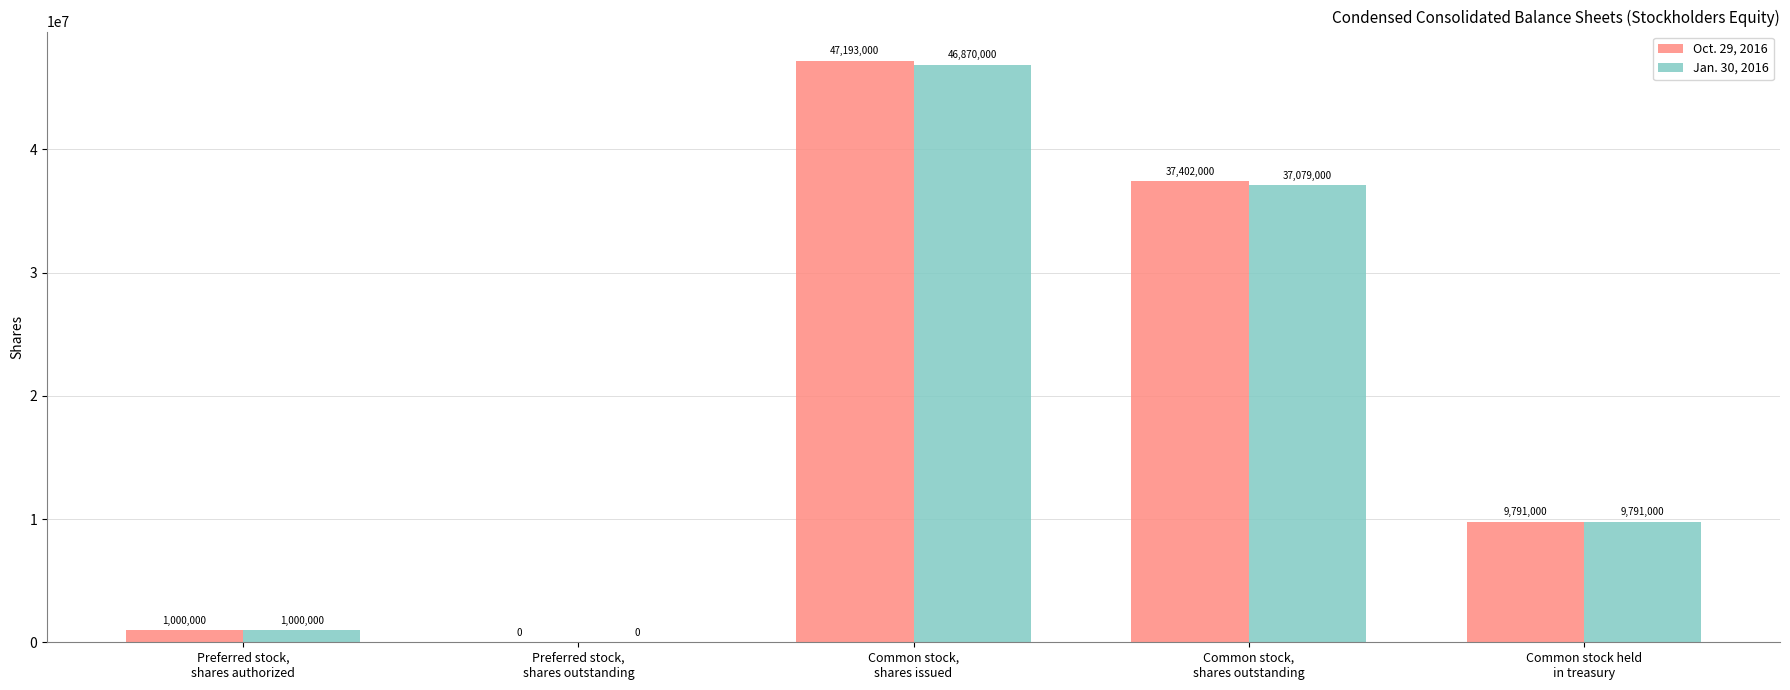

True or false: Jan. 30, 2016 has a value of 53387977 at Common stock,
shares outstanding.

False